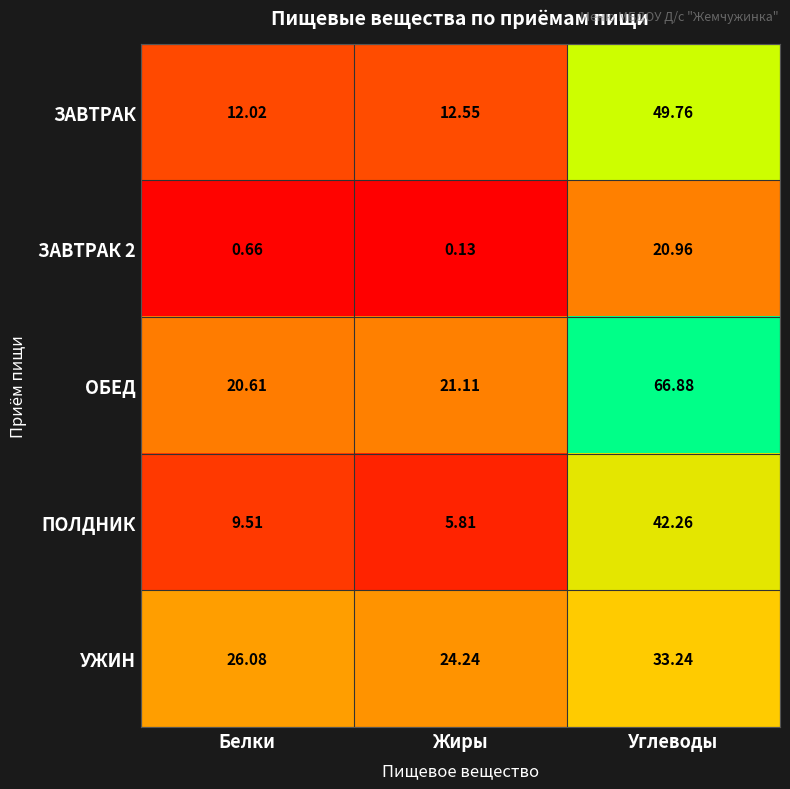

At which category is the sum across all series the highest?

Углеводы